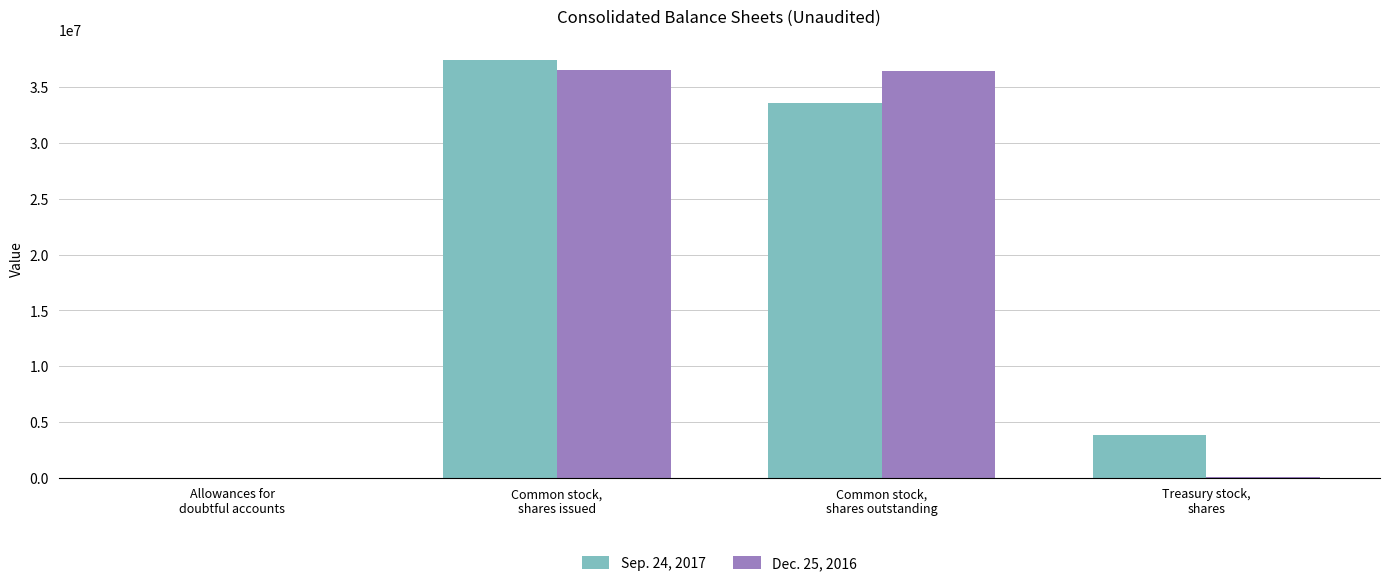

What is the total value across all series at Common stock,
shares outstanding?

69978000